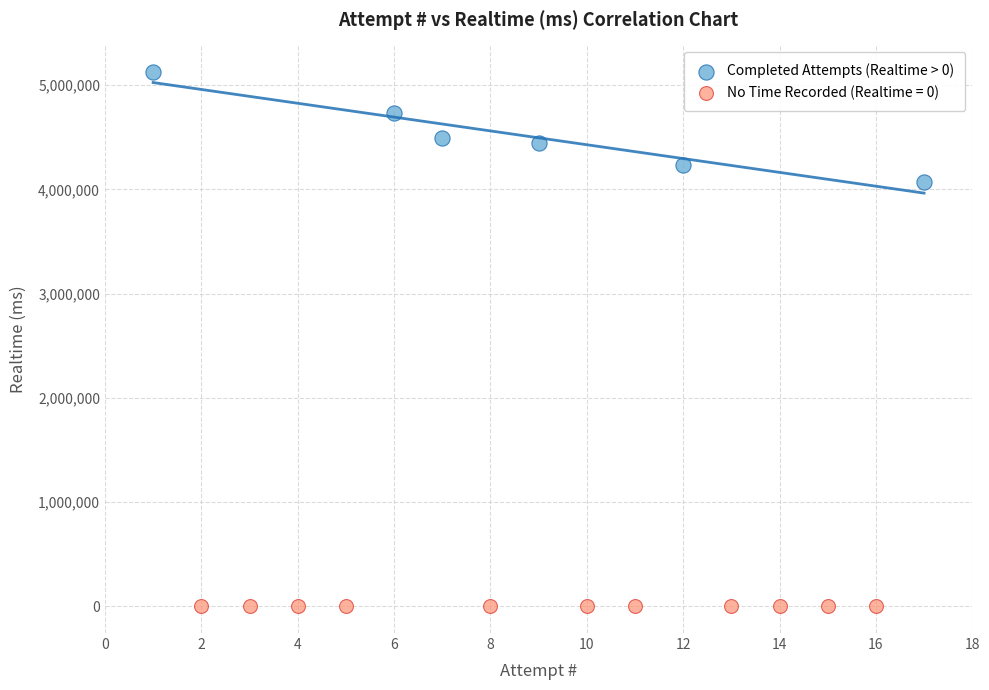

Which series contains the lowest Y value?

No Time Recorded (Realtime = 0)